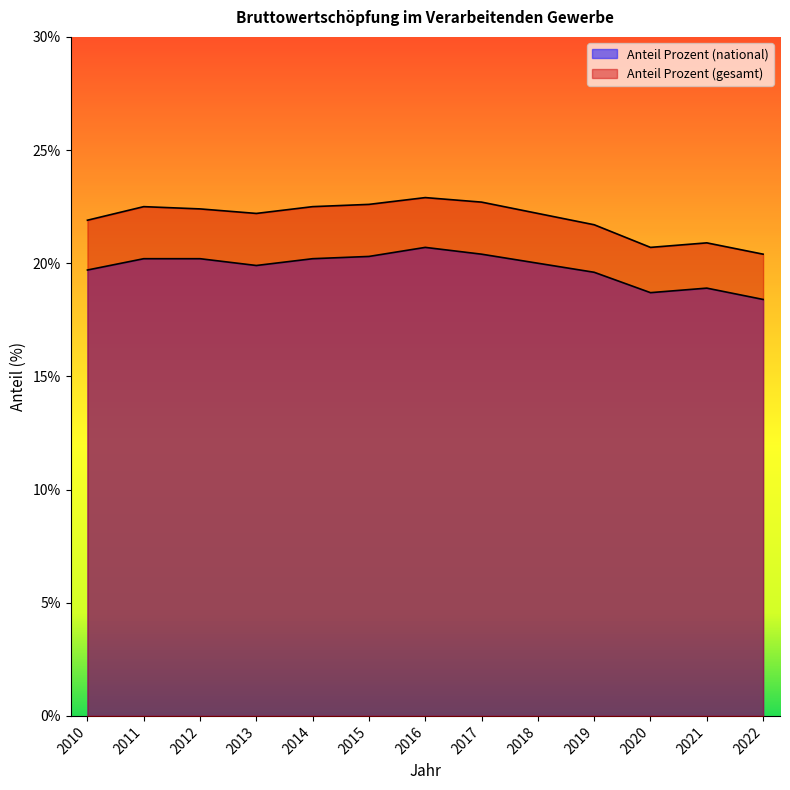

True or false: Anteil Prozent (national) and Anteil Prozent (gesamt) intersect in this chart.

False